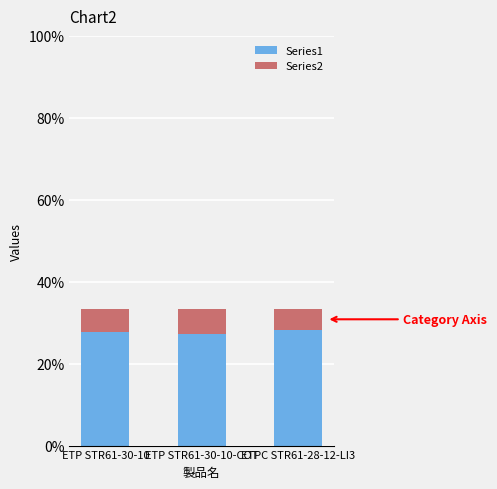

What is the total value across all series at ETPC STR61-28-12-LI3?

33.3